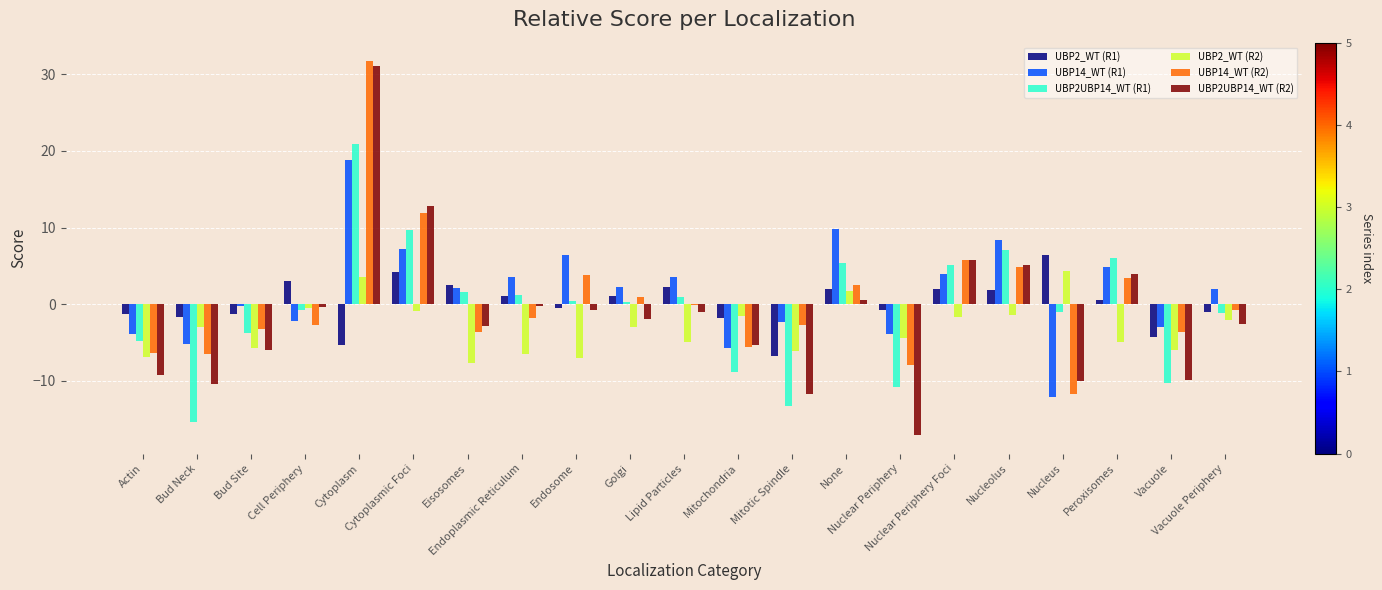

Which series has the largest total across all categories?

UBP14_WT (R1)